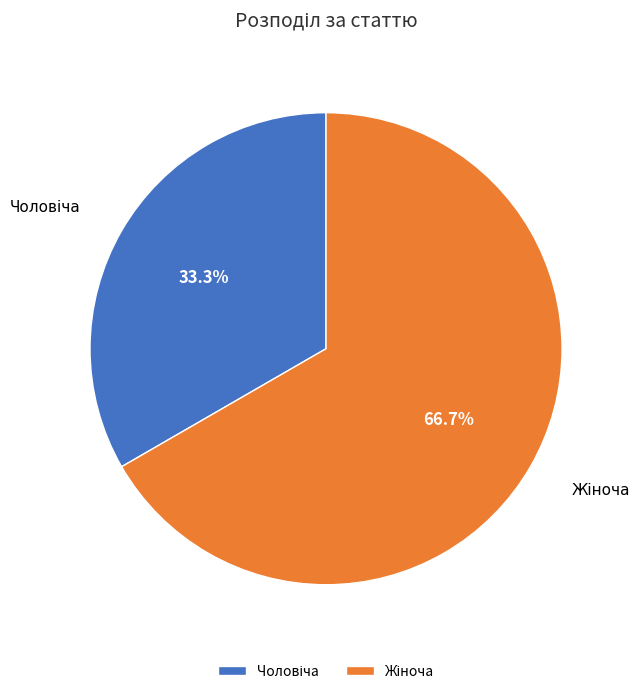

Is there any slice that represents more than half of the pie?

Yes